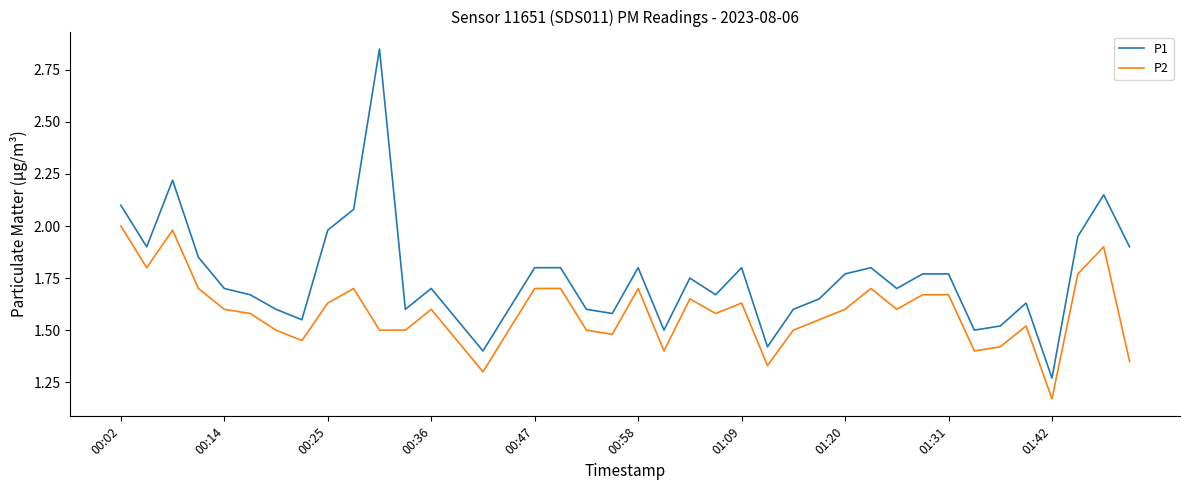

True or false: P2 and P1 intersect in this chart.

False